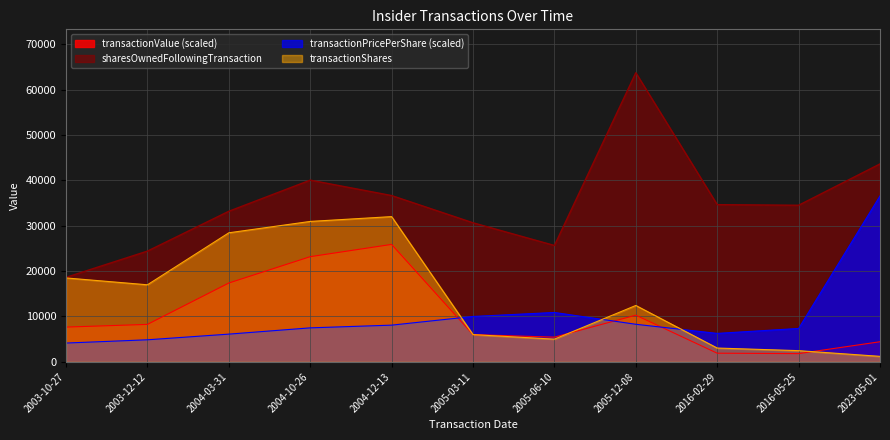

Which series has the largest total across all categories?

sharesOwnedFollowingTransaction